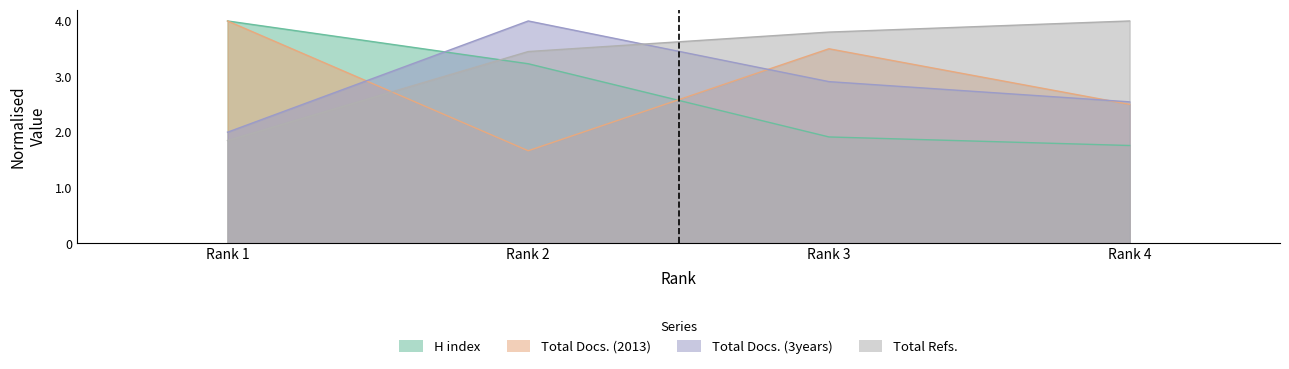

List the series in order of their peak value, highest first.

H index, Total Docs. (2013), Total Docs. (3years), Total Refs.